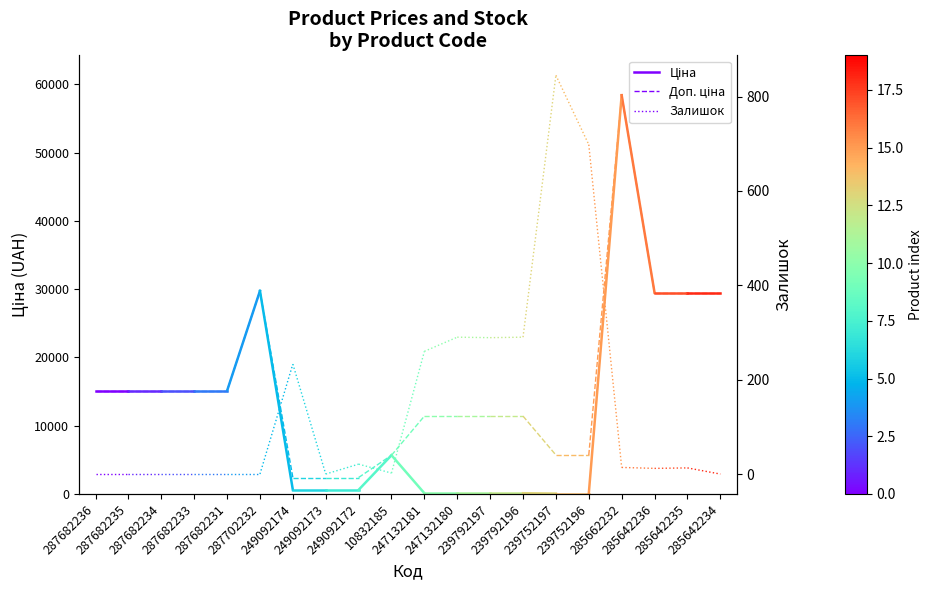

Reading right to left, transcribe all the data shown in this chart.

Ціна: 15120	15120
Доп. ціна: 15120	15120
Залишок: 0	0